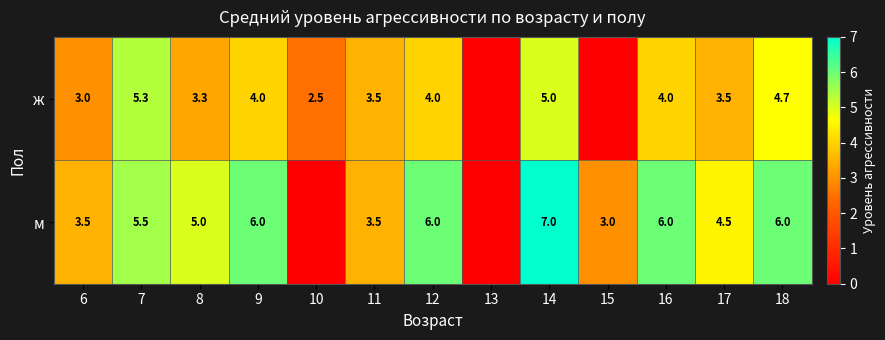

What is the spread (max minus min) of values at 12?

2.0